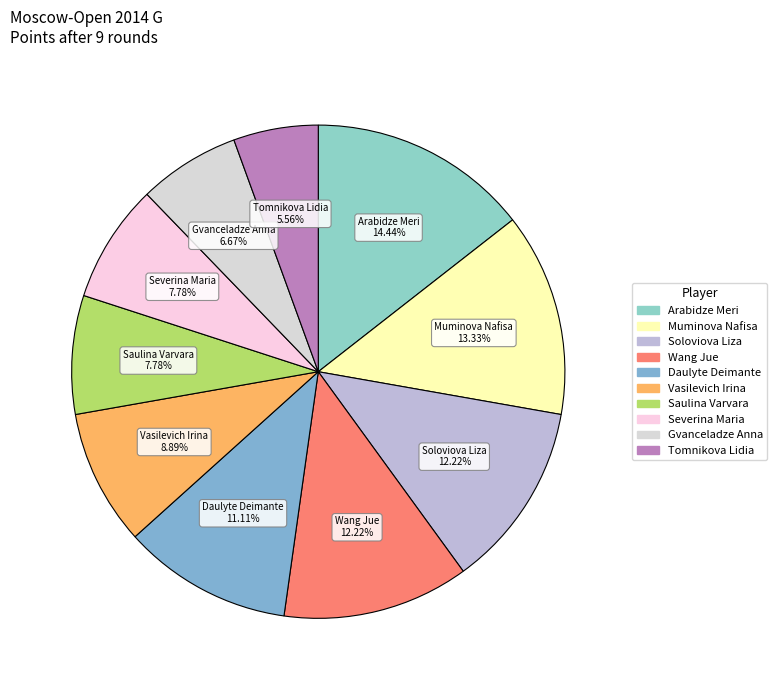

How many slices are in this pie chart?

10